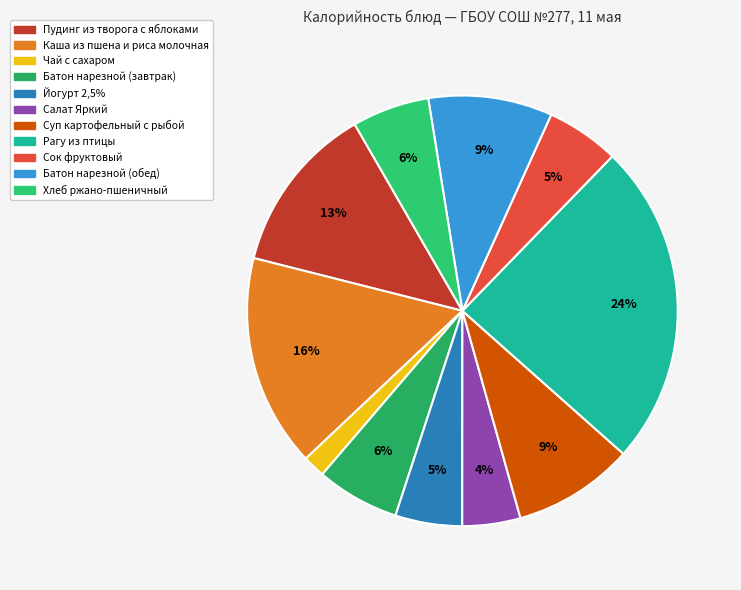

Rank the categories by value from lowest to highest.

Чай с сахаром, Салат Яркий, Йогурт 2,5%, Сок фруктовый, Хлеб ржано-пшеничный, Батон нарезной (завтрак), Суп картофельный с рыбой, Батон нарезной (обед), Пудинг из творога с яблоками, Каша из пшена и риса молочная, Рагу из птицы